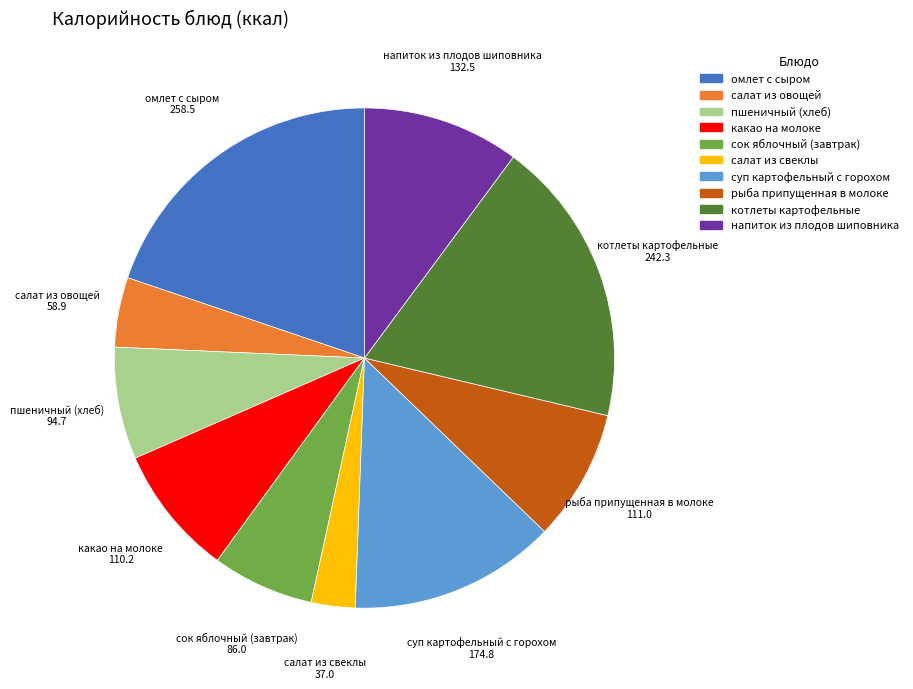

Which category has the biggest portion of the pie?

омлет с сыром